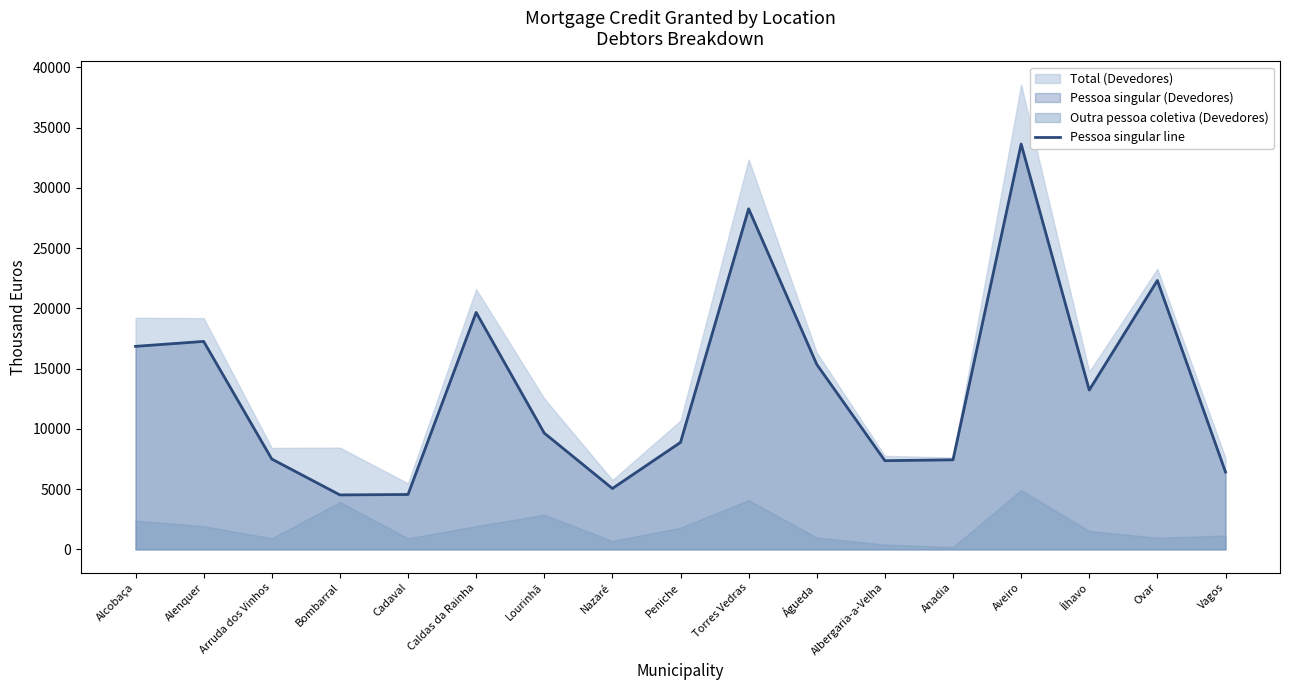

Where is the data nearest to the value 19080?

Caldas da Rainha